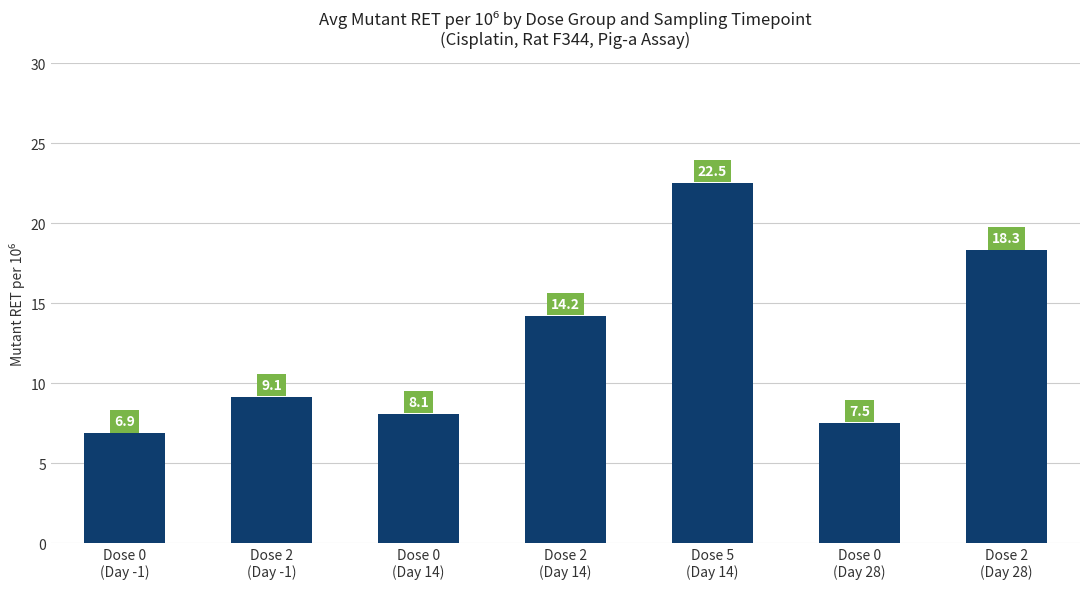

The value at Dose 2
(Day 14) is 19.9. True or false?

False